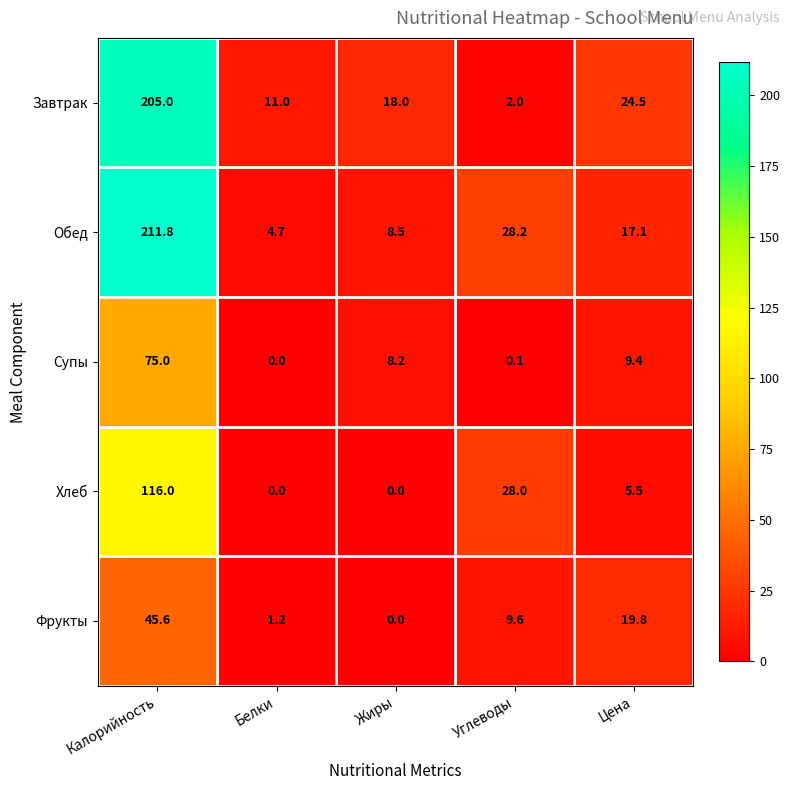

Reading left to right, extract all data points from this chart.

Завтрак: 205.0	11.0	18.0	2.0	24.5
Обед: 211.8	4.7	8.5	28.2	17.1
Супы: 75.0	0.0	8.2	0.1	9.4
Хлеб: 116.0	0.0	0.0	28.0	5.5
Фрукты: 45.6	1.2	0.0	9.6	19.8